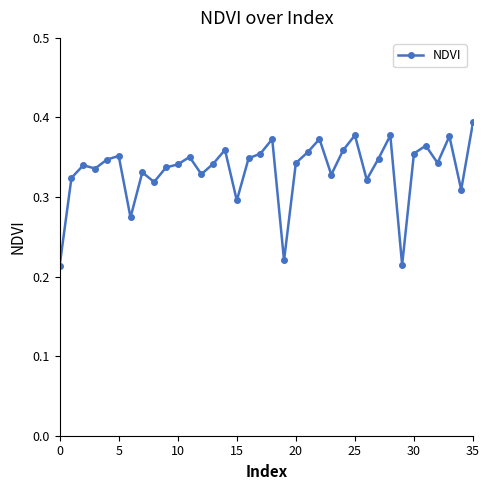

True or false: there are more than 2 points higher than both neighbors.

True